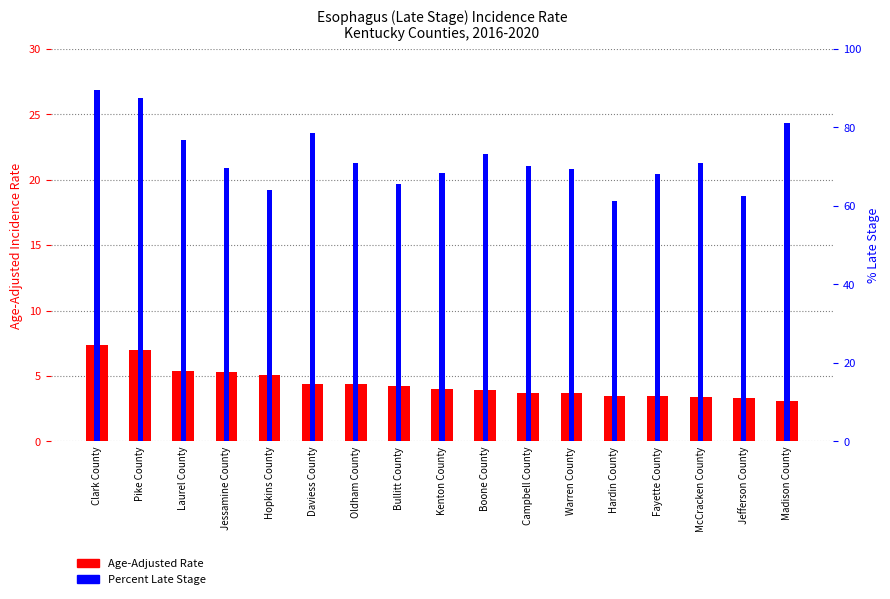

How many bars are there in total?

34